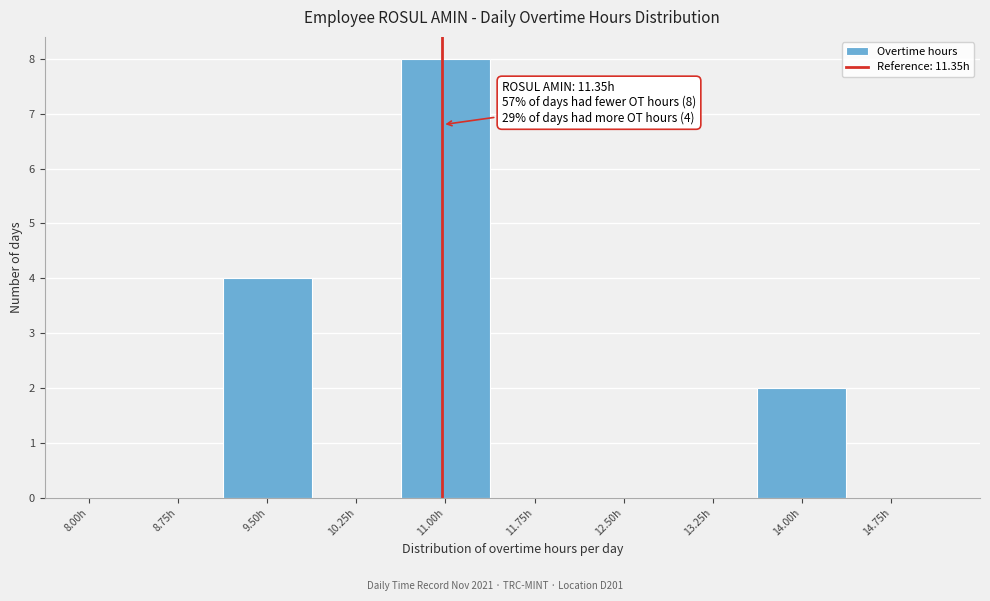

Reading left to right, list all the values displayed in this chart.

8.00h=0	8.75h=0	9.50h=4	10.25h=0	11.00h=8	11.75h=0	12.50h=0	13.25h=0	14.00h=2	14.75h=0